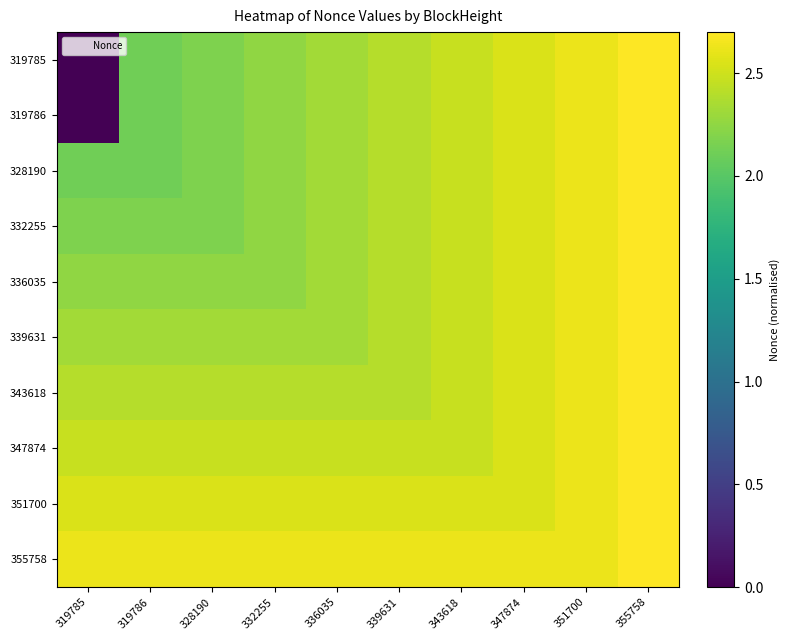

Rank the series by their maximum value, from lowest to highest.

319785, 319786, 328190, 332255, 336035, 339631, 343618, 347874, 351700, 355758